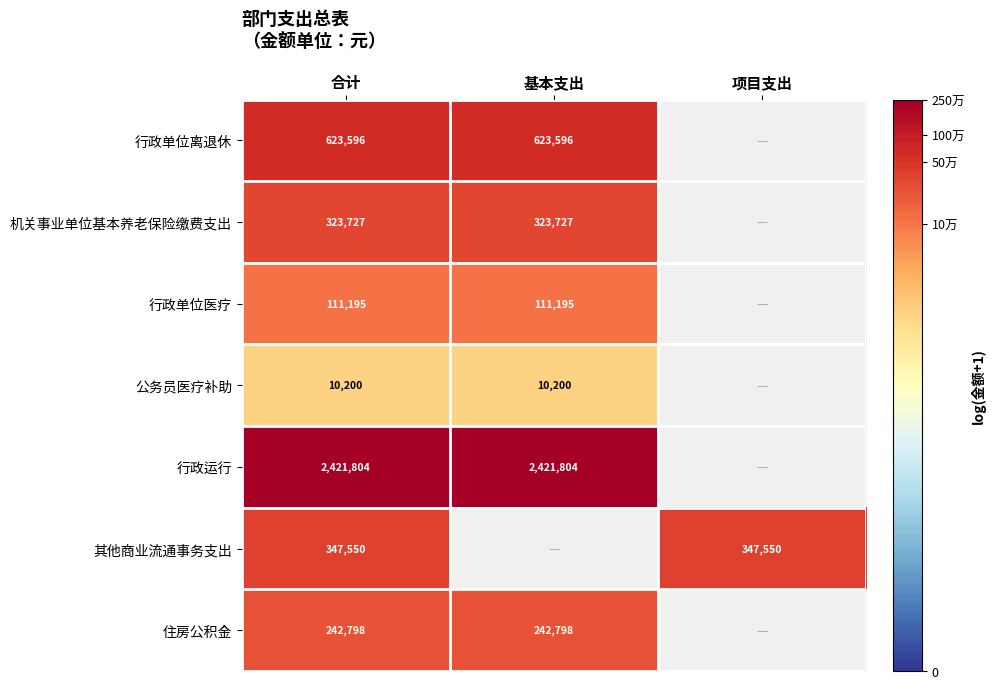

What is the smallest value displayed?

9.2